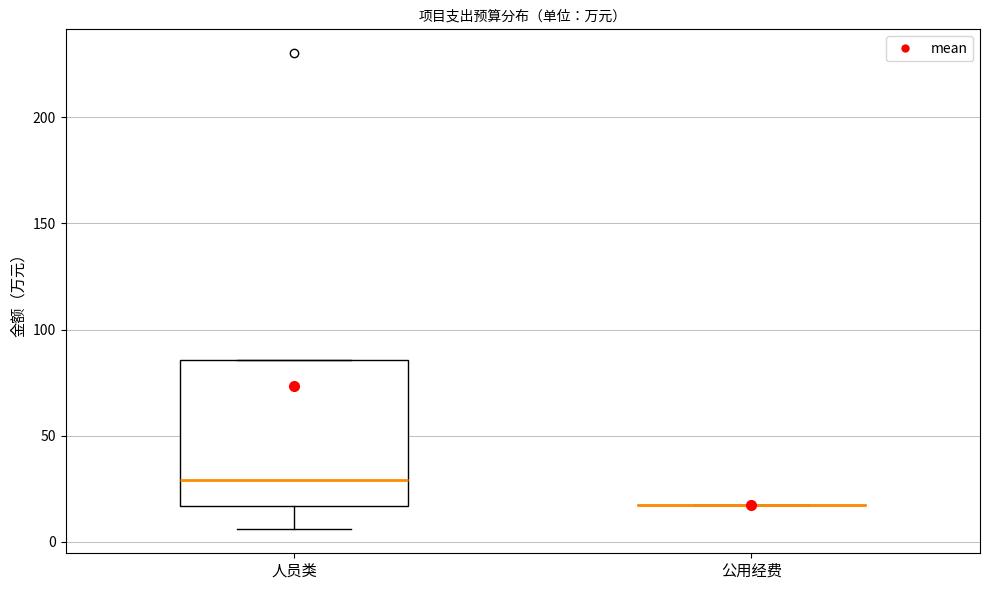

Reading left to right, transcribe this box plot: for each box, give where its median line is, the range the box spans, and where its two whiskers end, as read against the y-axis. The values are not printed on the chart, so give them approximately, as read against the axis.

人员类: median 30, box 15 to 85, whiskers 5 to 85
公用经费: box collapsed to a line at 15, whiskers 15 to 15